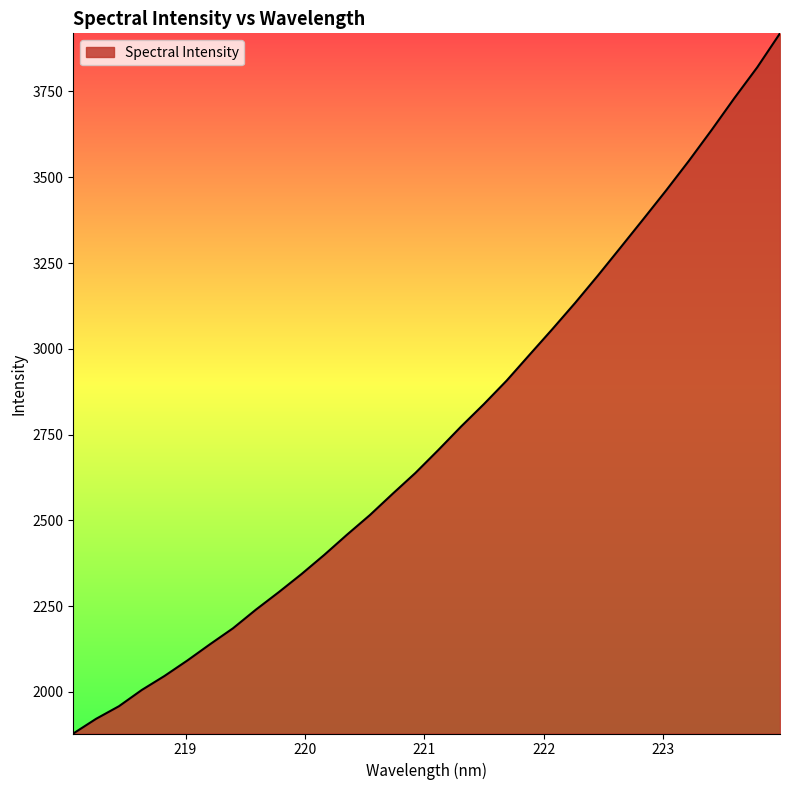

How many series are shown in this chart?

1